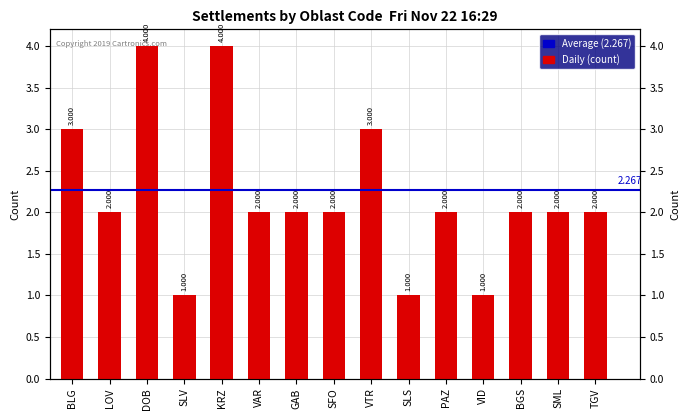

Between KRZ and PAZ, which is larger?

KRZ